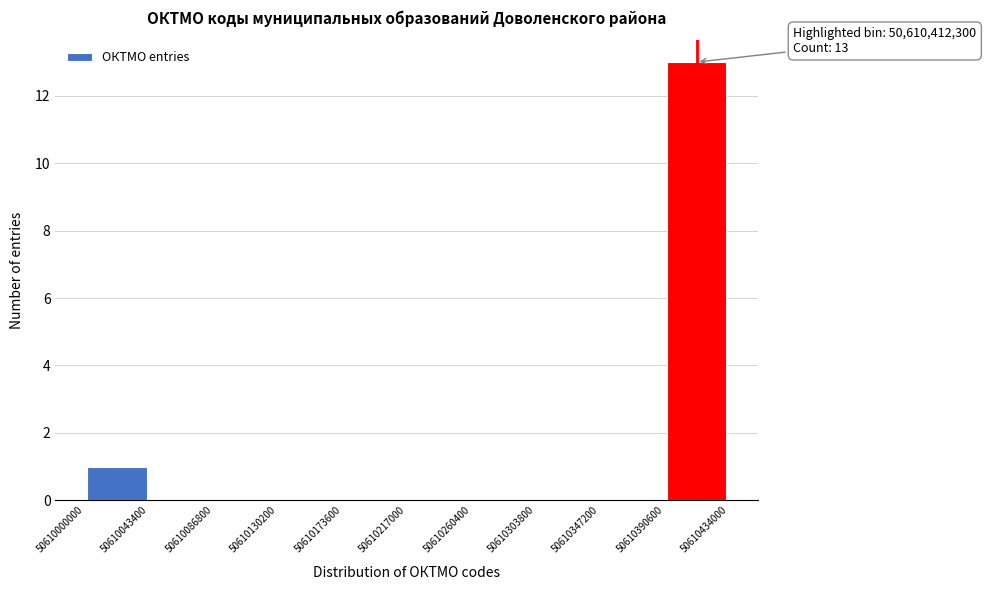

Over which range of the x-axis is the bar tallest?

50610390600 to 50610434000